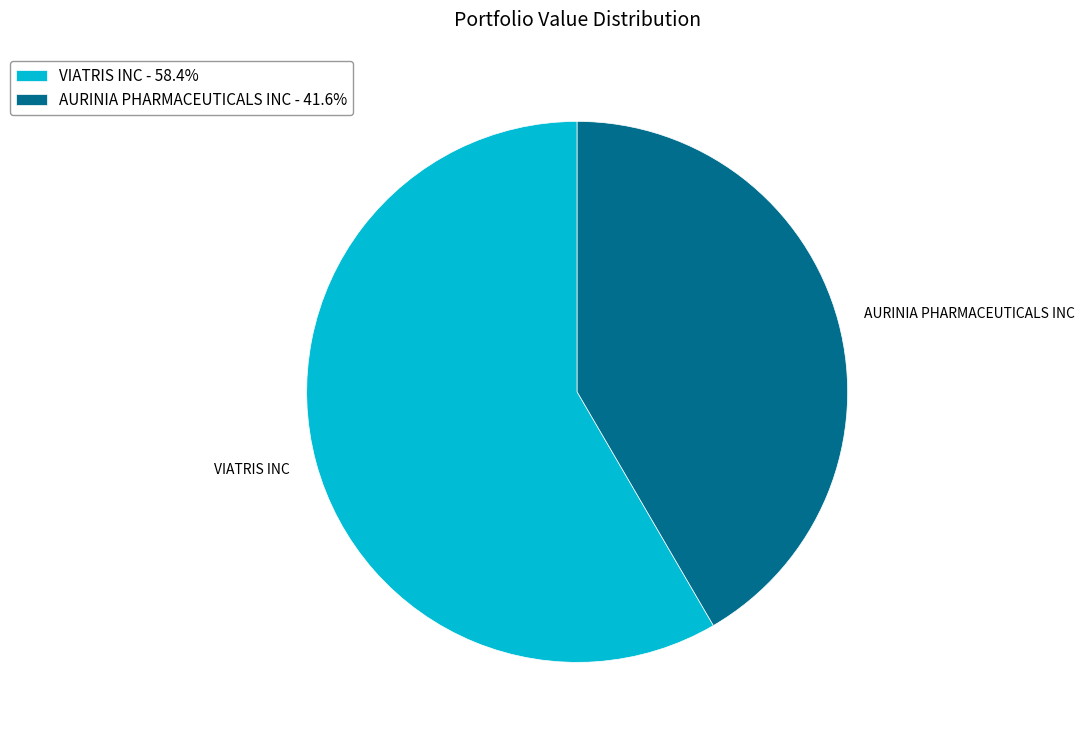

Rank the categories by value from lowest to highest.

AURINIA PHARMACEUTICALS INC, VIATRIS INC